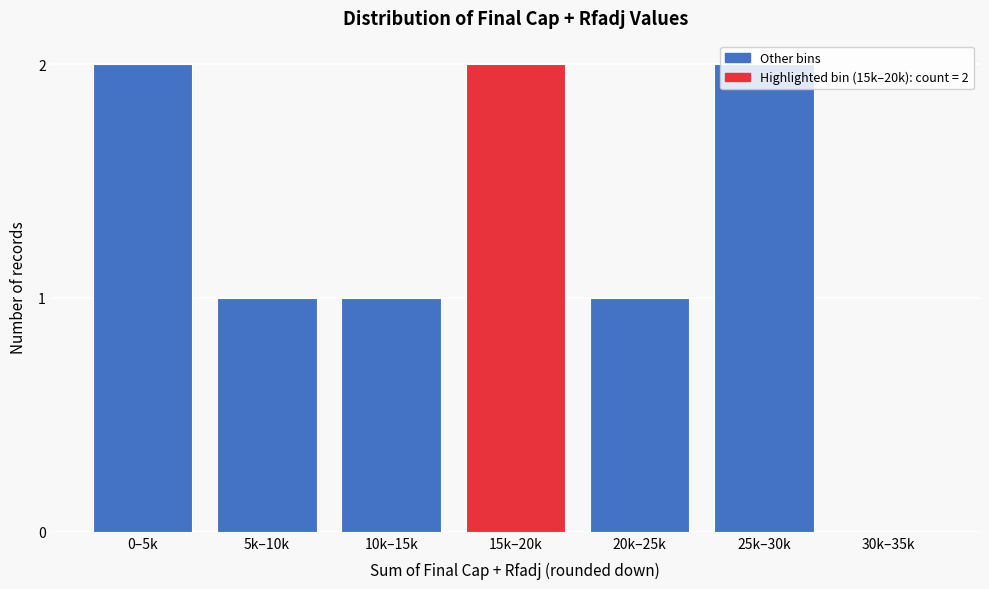

Approximately how many times larger is the value at 20k–25k compared to 10k–15k?

1.0